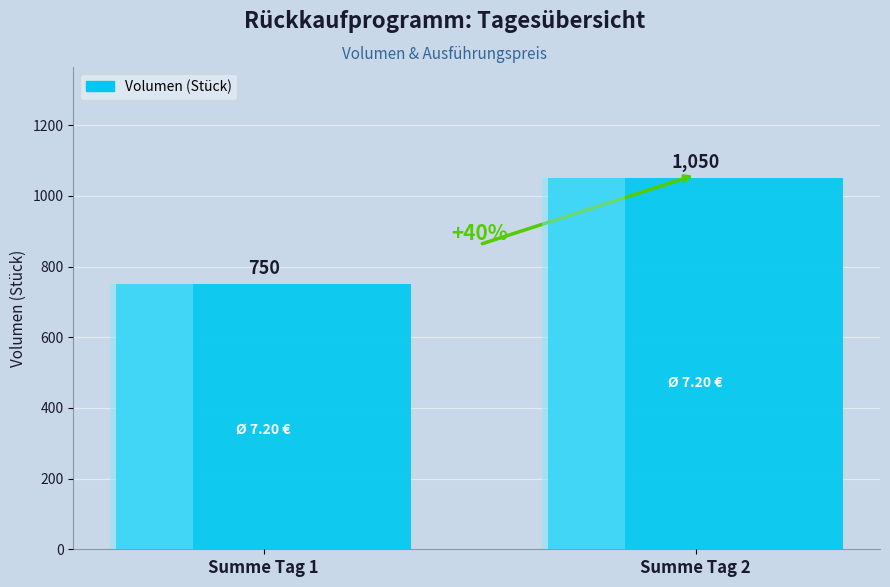

What is the value of the 1st bar from the left?

750